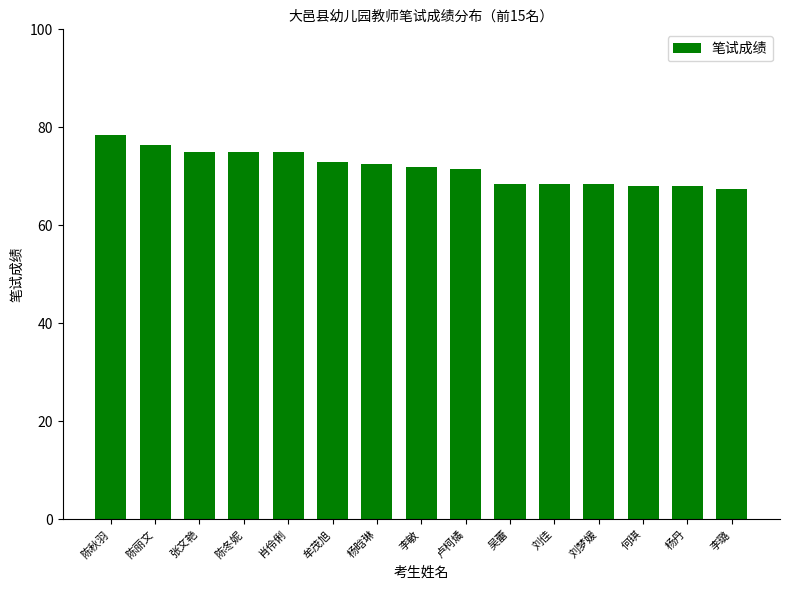

What value does the data have at 陈丽文?

76.5